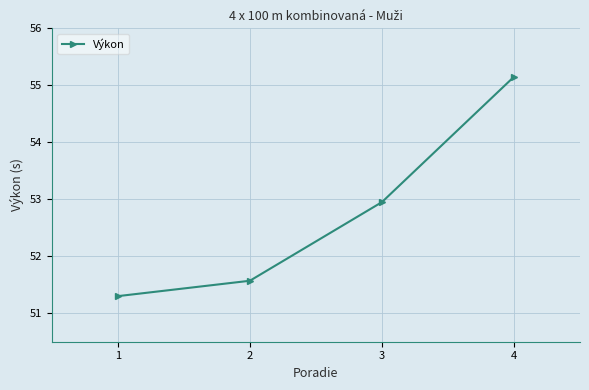

What is the difference between the values at 2 and 4?

3.6